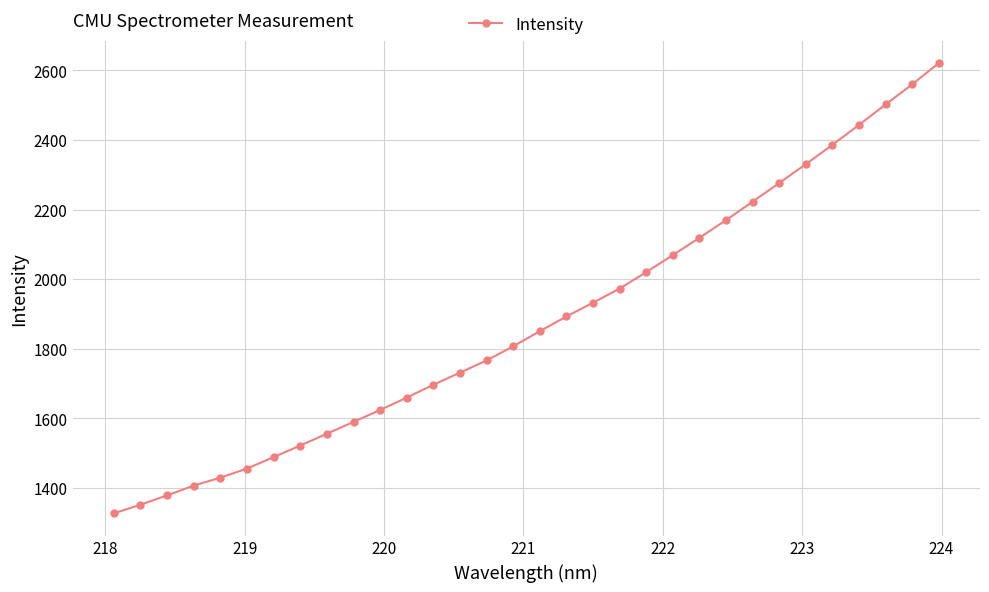

What is the difference between the maximum and minimum values?

1293.4